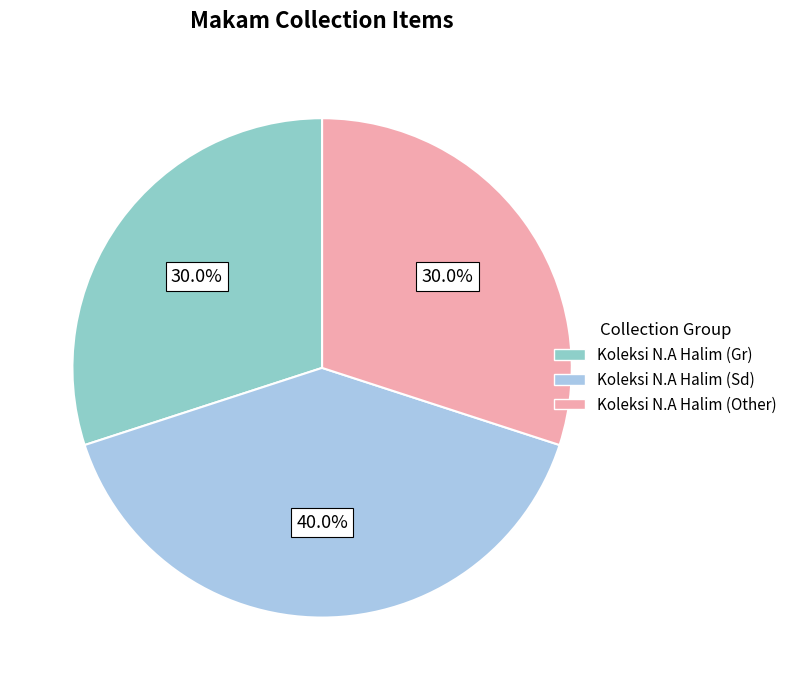

Does any single category account for the majority?

No